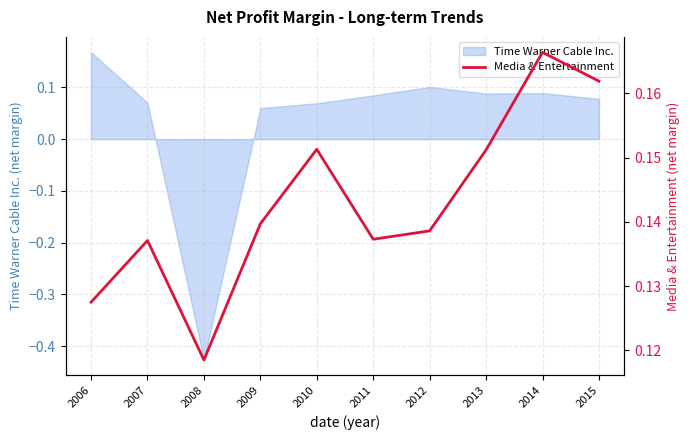

True or false: the data shows 0.1 at 2007.

False